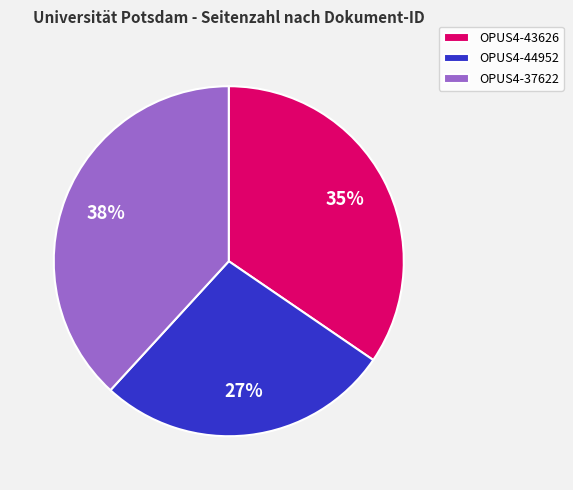

Approximately how many times larger is the value at OPUS4-37622 compared to OPUS4-43626?

1.1